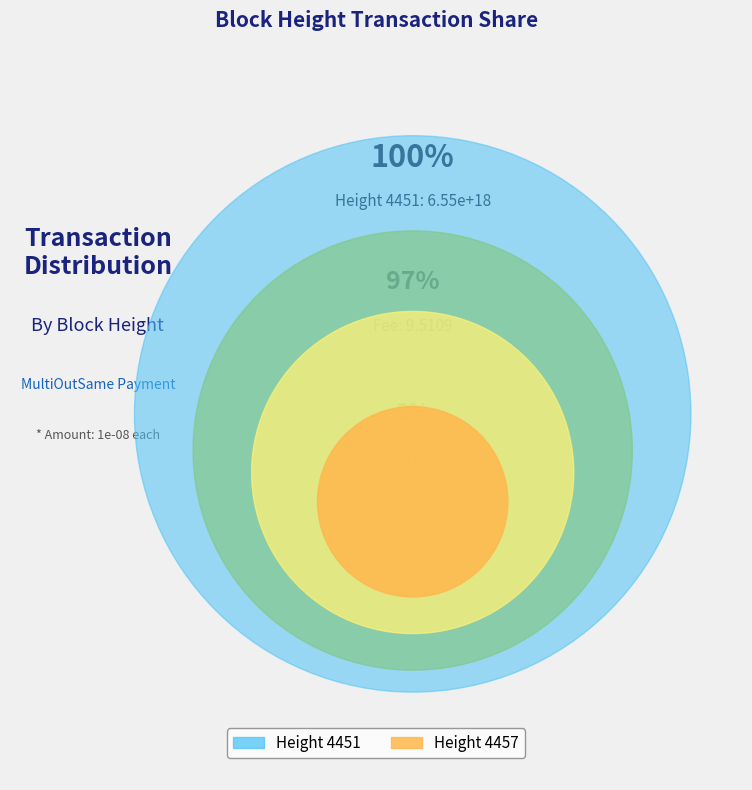

Which category has the biggest portion of the pie?

Height 4451